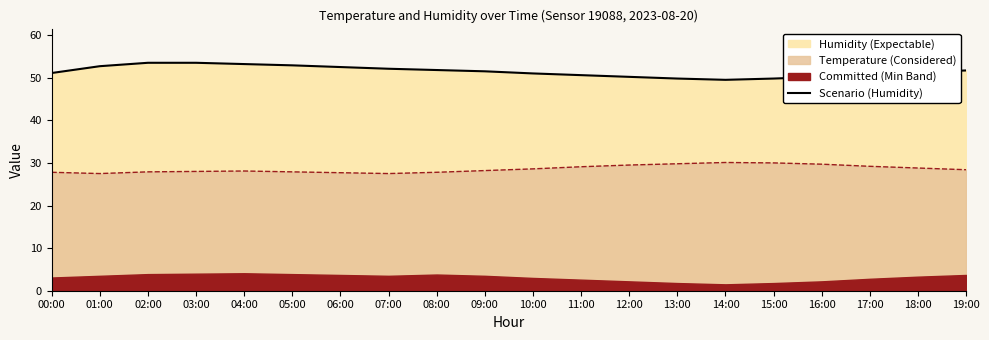

How many data points are less than 51?

7